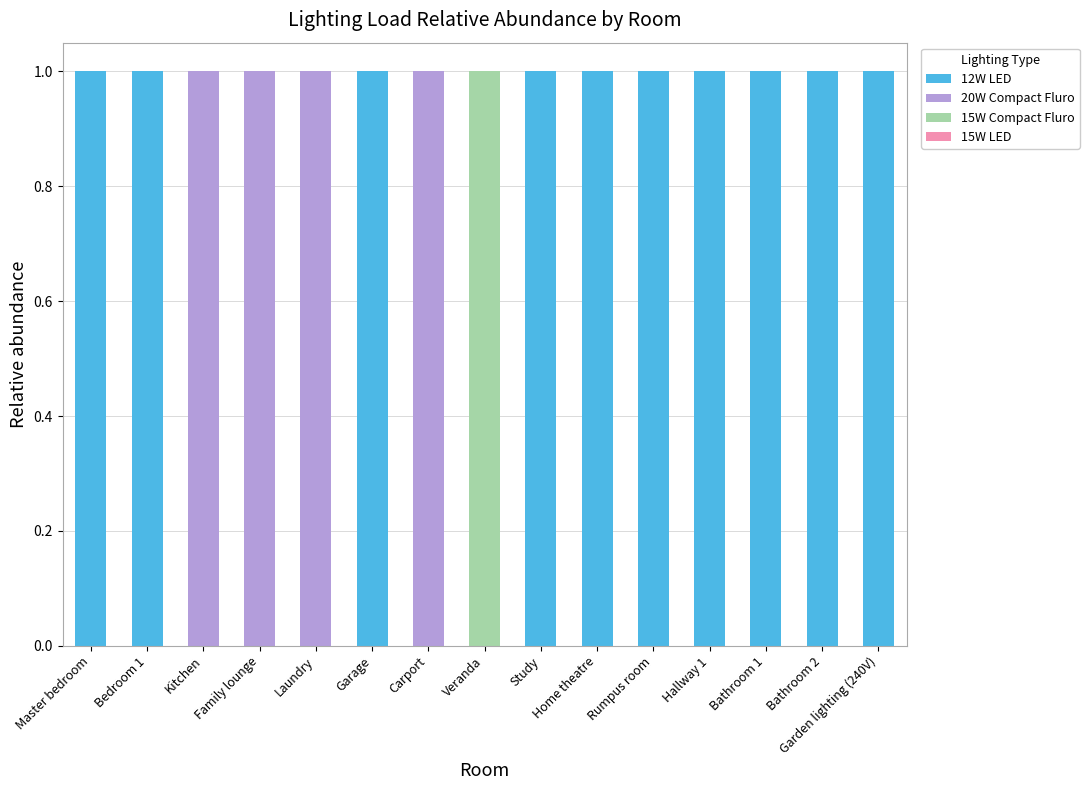

Is it true that 12W LED equals -1 at Carport?

False